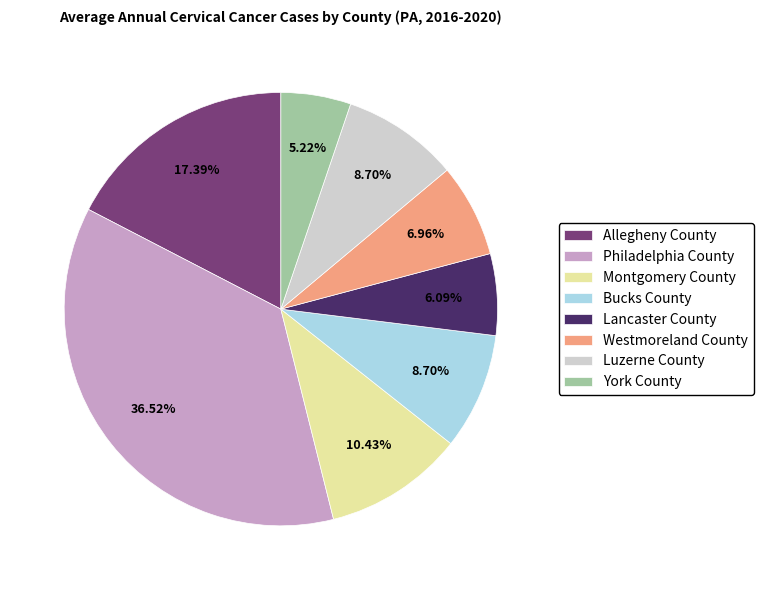

Does Montgomery County account for over 50% of the chart?

No